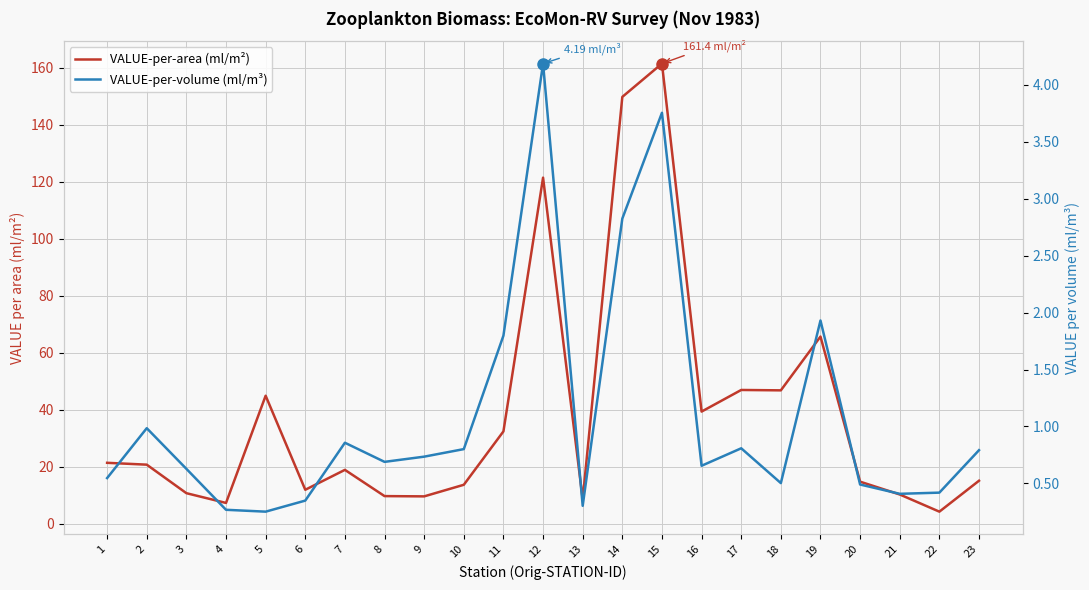

What is the value of the VALUE-per-volume (ml/m³) point at the 12th from the left?

4.2